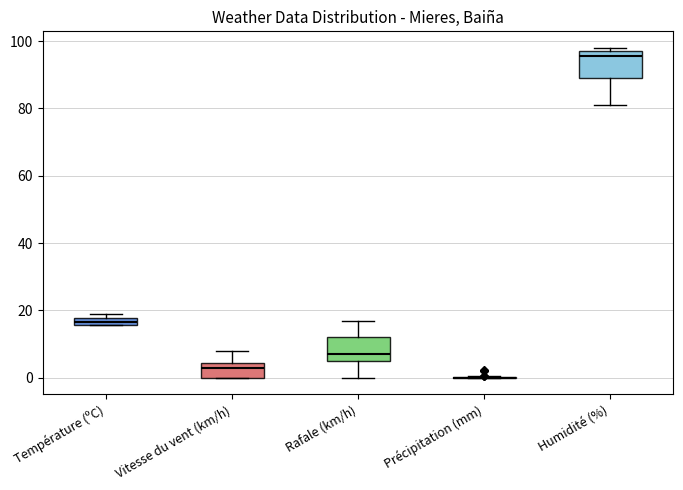

Where is the upper edge of the box for Vitesse du vent (km/h) on the y-axis? The values are not printed on the chart, so give them approximately, as read against the axis.

4